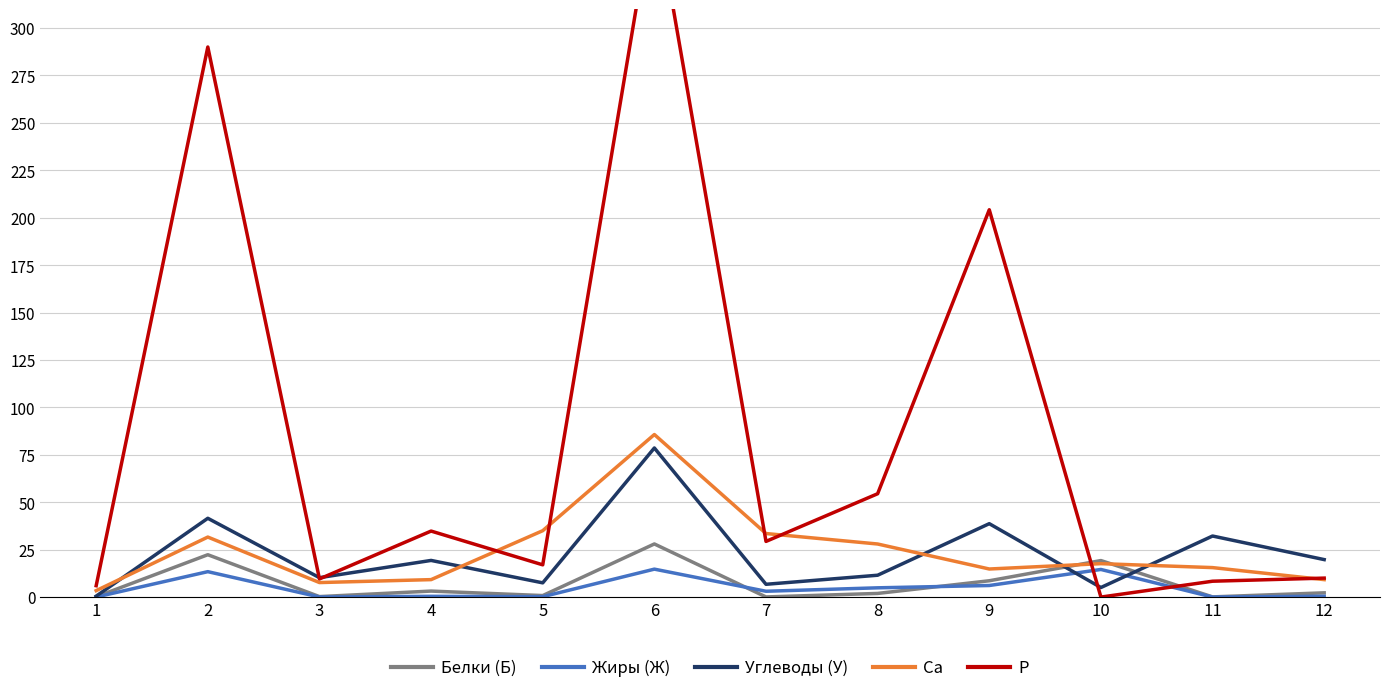

What is the spread (max minus min) of values at 11?

32.2